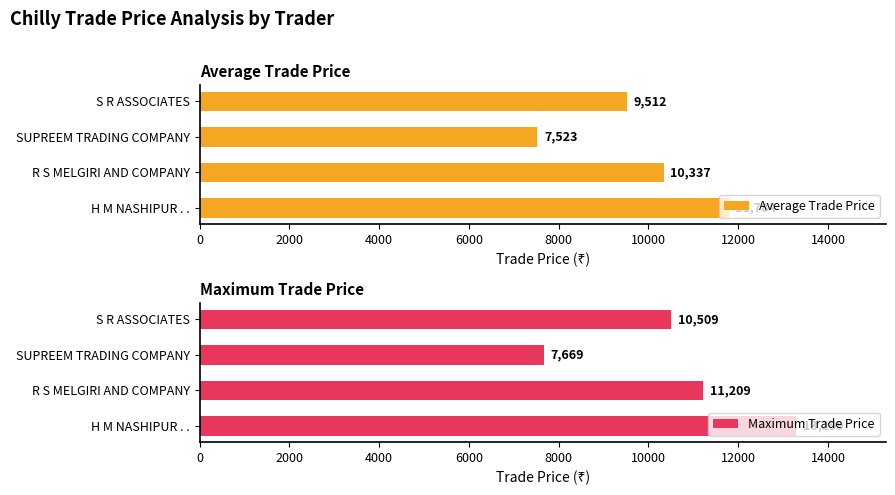

Are the bars grouped side by side (vs. stacked)?

Yes